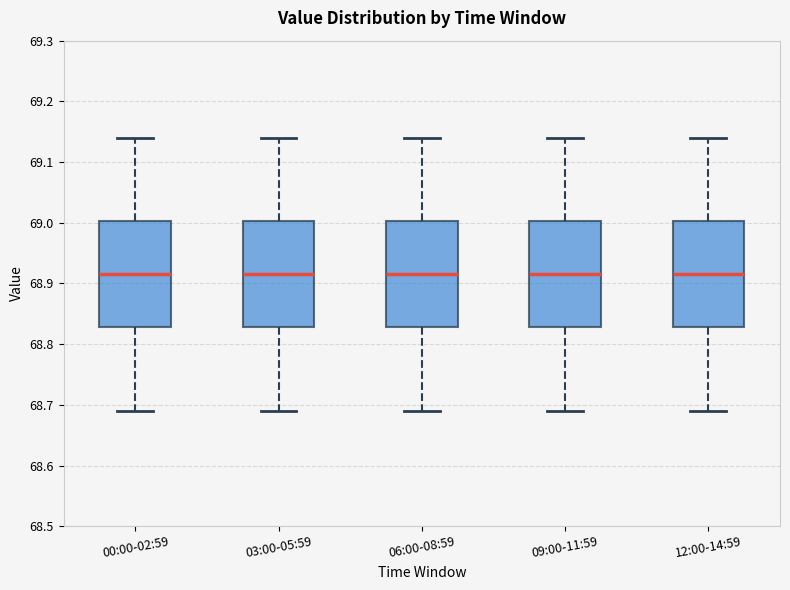

Reading left to right, read every box against the y-axis: the position of its median line, the range the box covers, and the ends of its whiskers. The values are not printed on the chart, so give them approximately, as read against the axis.

00:00-02:59: median 68.92, box 68.83 to 69.00, whiskers 68.69 to 69.14
03:00-05:59: median 68.92, box 68.83 to 69.00, whiskers 68.69 to 69.14
06:00-08:59: median 68.92, box 68.83 to 69.00, whiskers 68.69 to 69.14
09:00-11:59: median 68.92, box 68.83 to 69.00, whiskers 68.69 to 69.14
12:00-14:59: median 68.92, box 68.83 to 69.00, whiskers 68.69 to 69.14